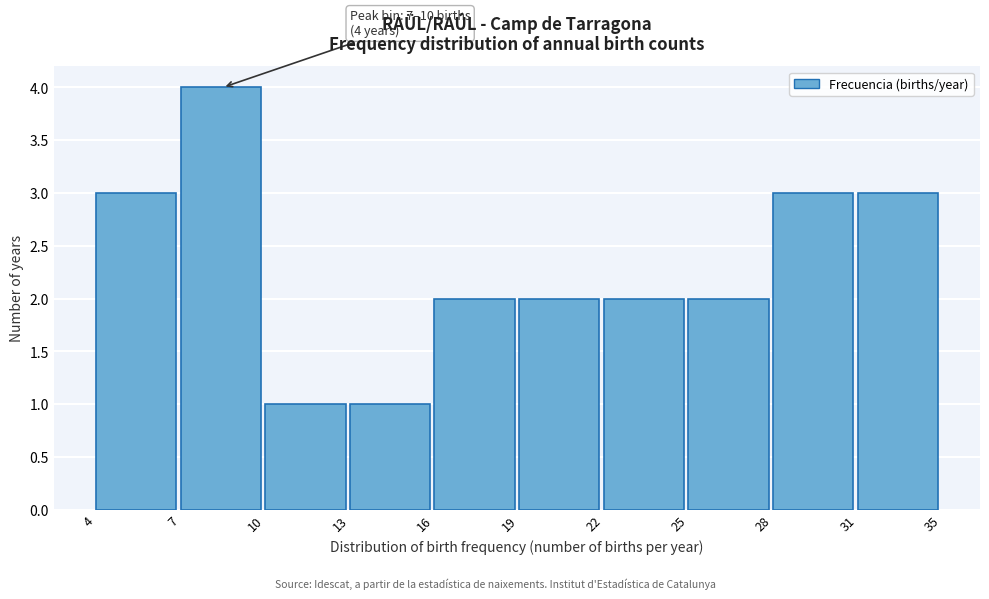

Reading left to right, what are all the values shown in this chart?

3	4	1	1	2	2	2	2	3	3